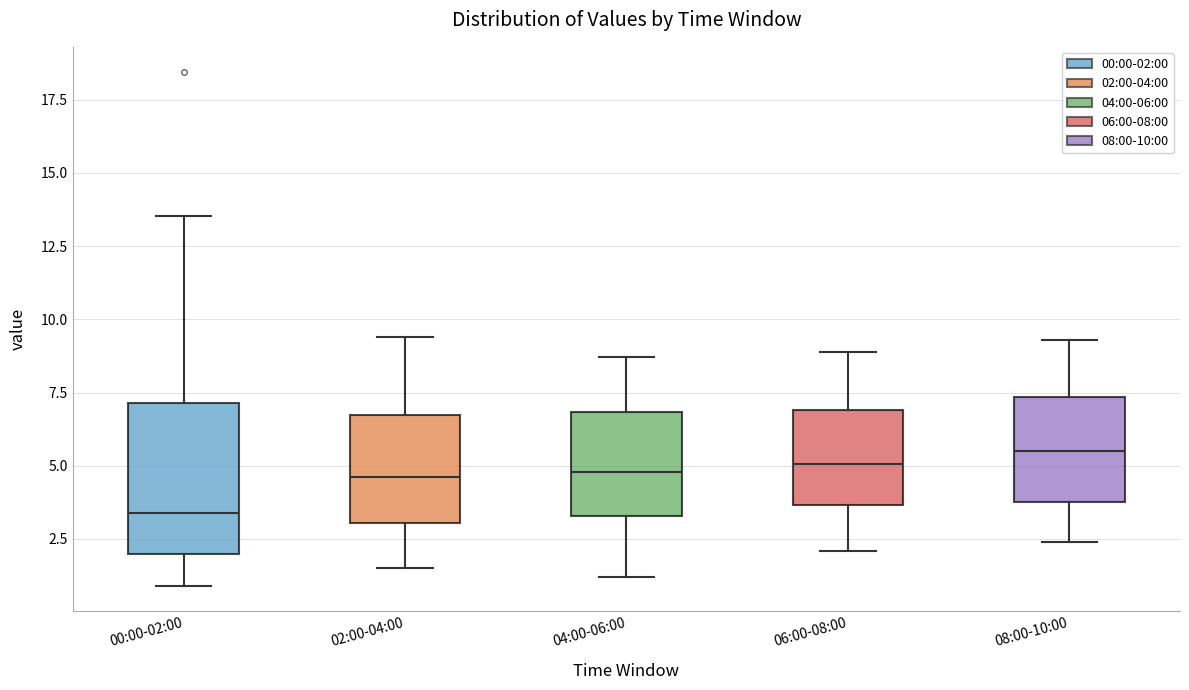

Where is the upper edge of the box for 02:00-04:00 on the y-axis? The values are not printed on the chart, so give them approximately, as read against the axis.

6.5